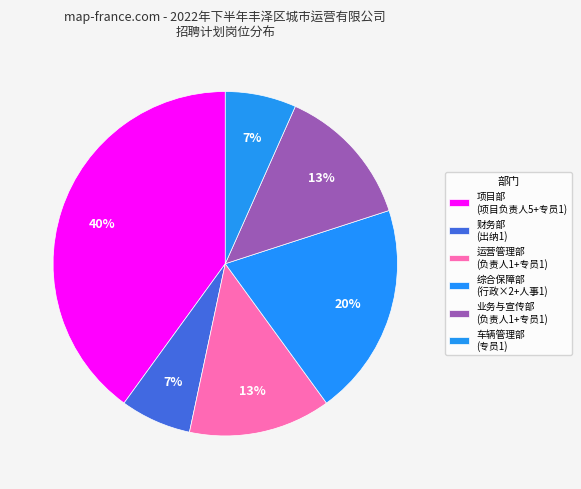

Does any single category account for the majority?

No